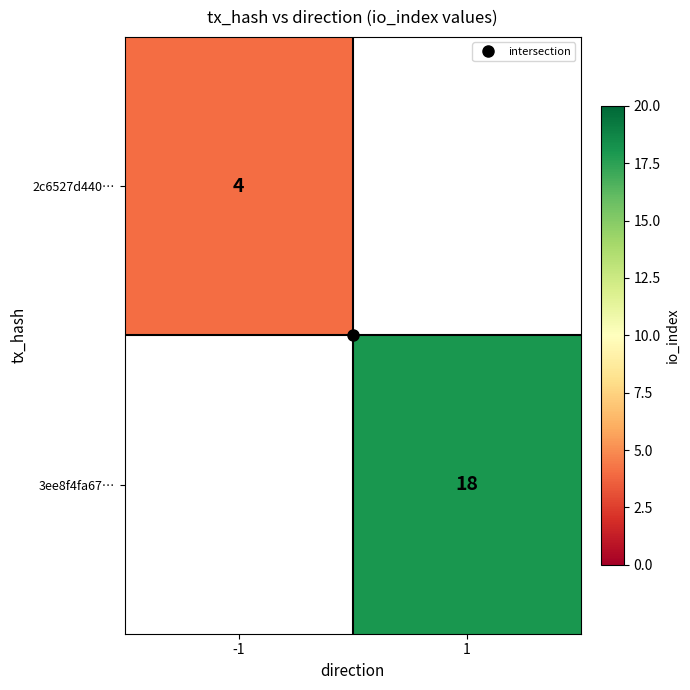

Count the number of data series in this chart.

2